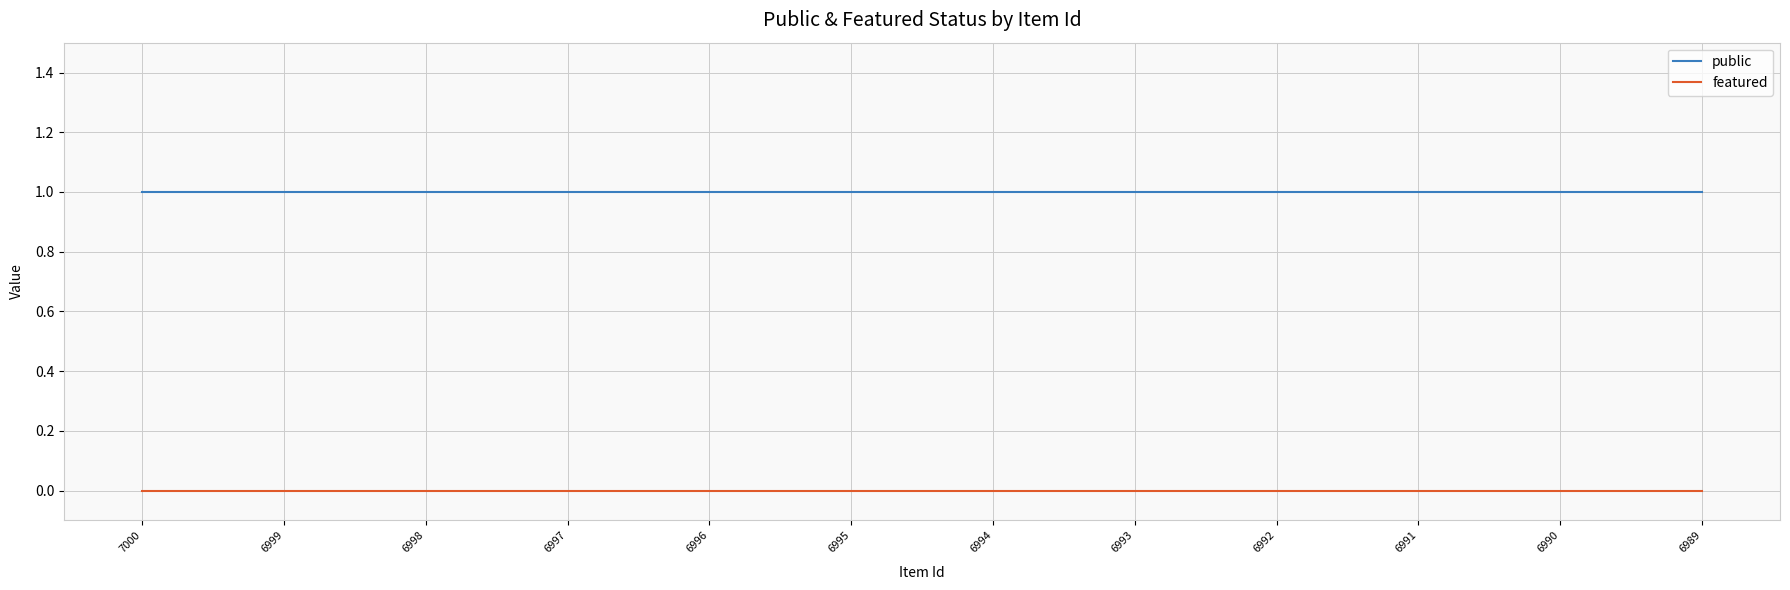

The public series shows 0 at 6996. True or false?

False